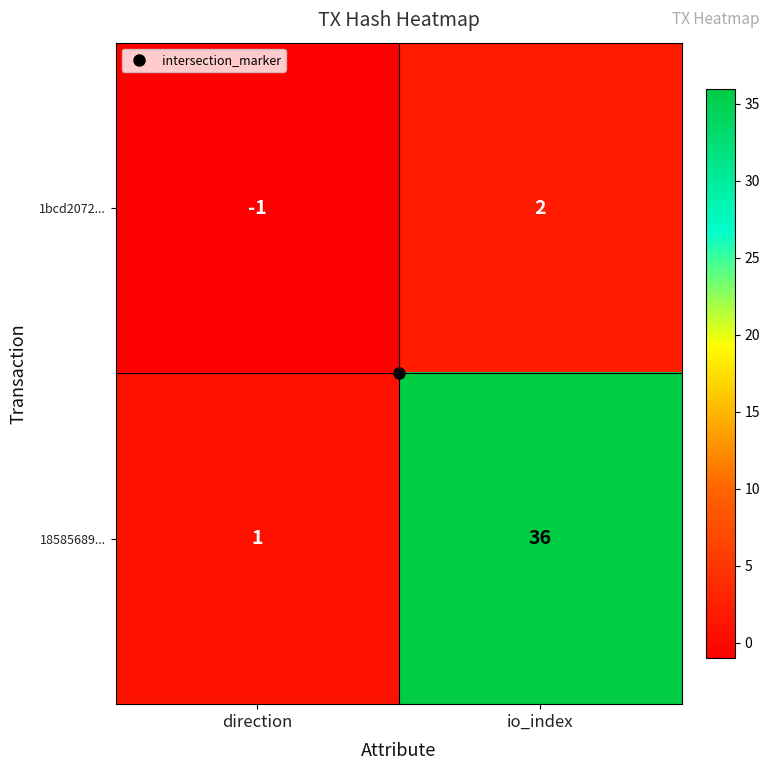

Count the number of categories in the chart.

2